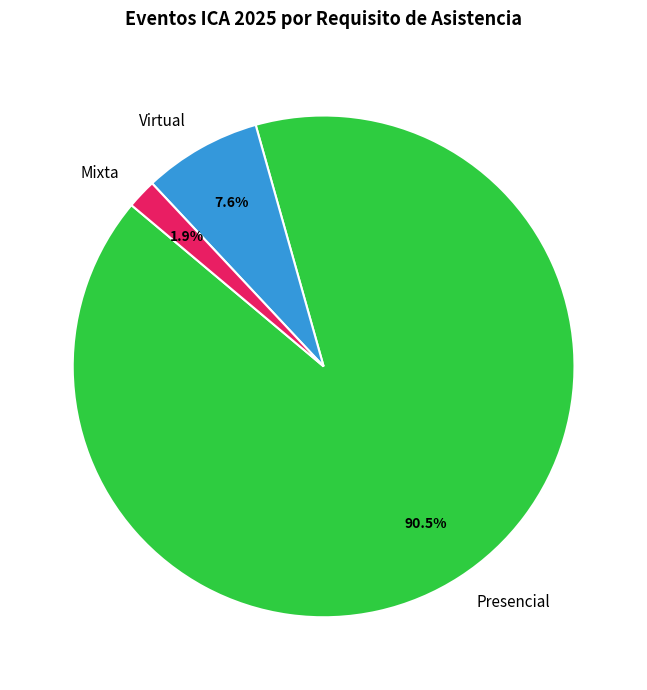

Combined, what portion of the pie is Mixta and Virtual?

9.5%